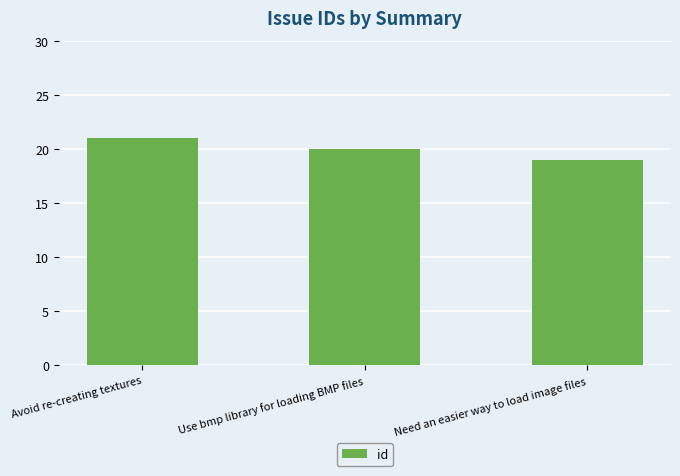

What is the label of the 3rd bar from the right?

Avoid re-creating textures